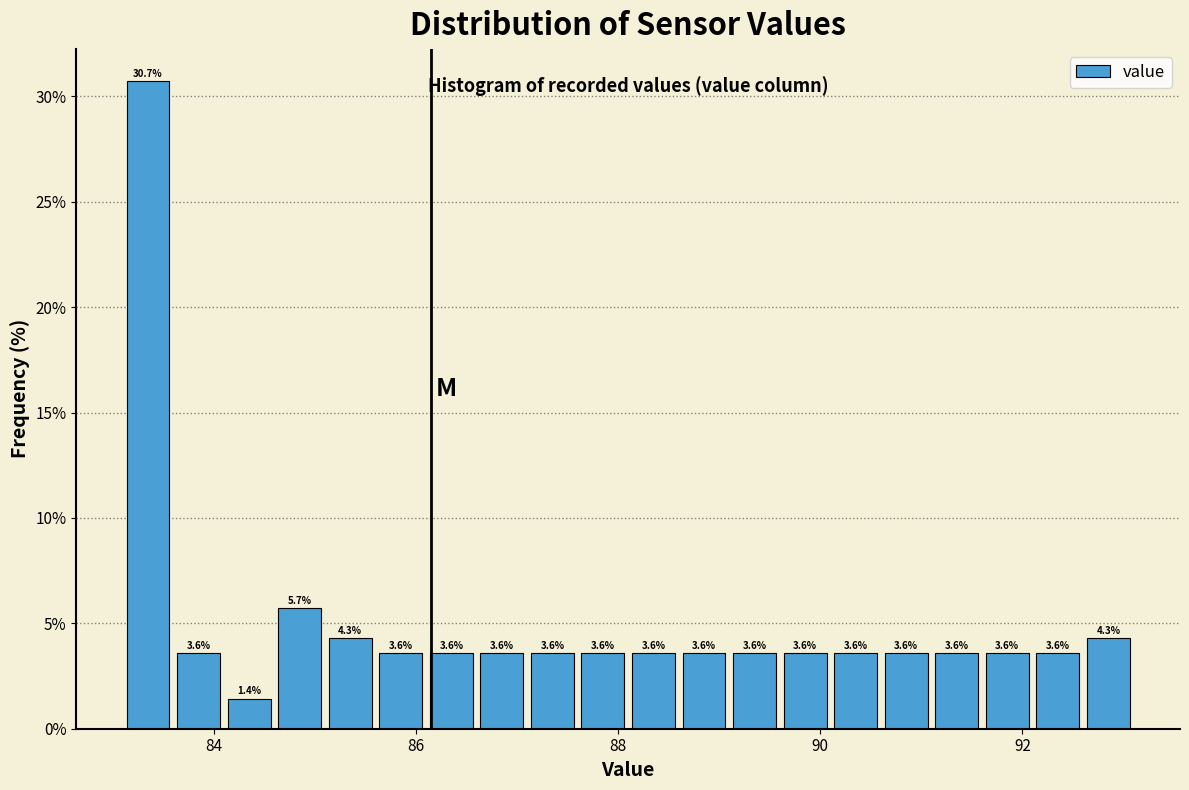

Around what value on the x-axis is the tallest bar? Give the approximate position of its centre, as read against the axis.

83.4